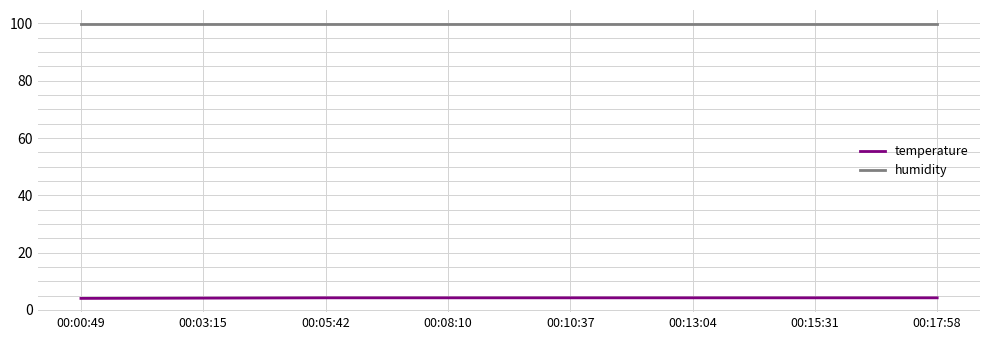

True or false: temperature has a value of 4.2 at 00:15:31.

True